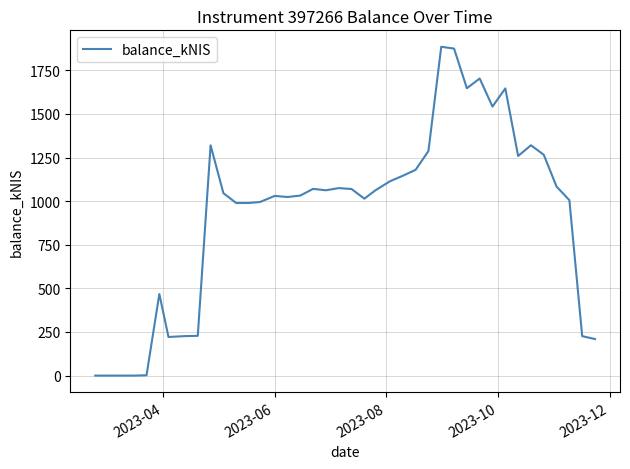

What is the difference between the maximum and minimum values?

1884.9